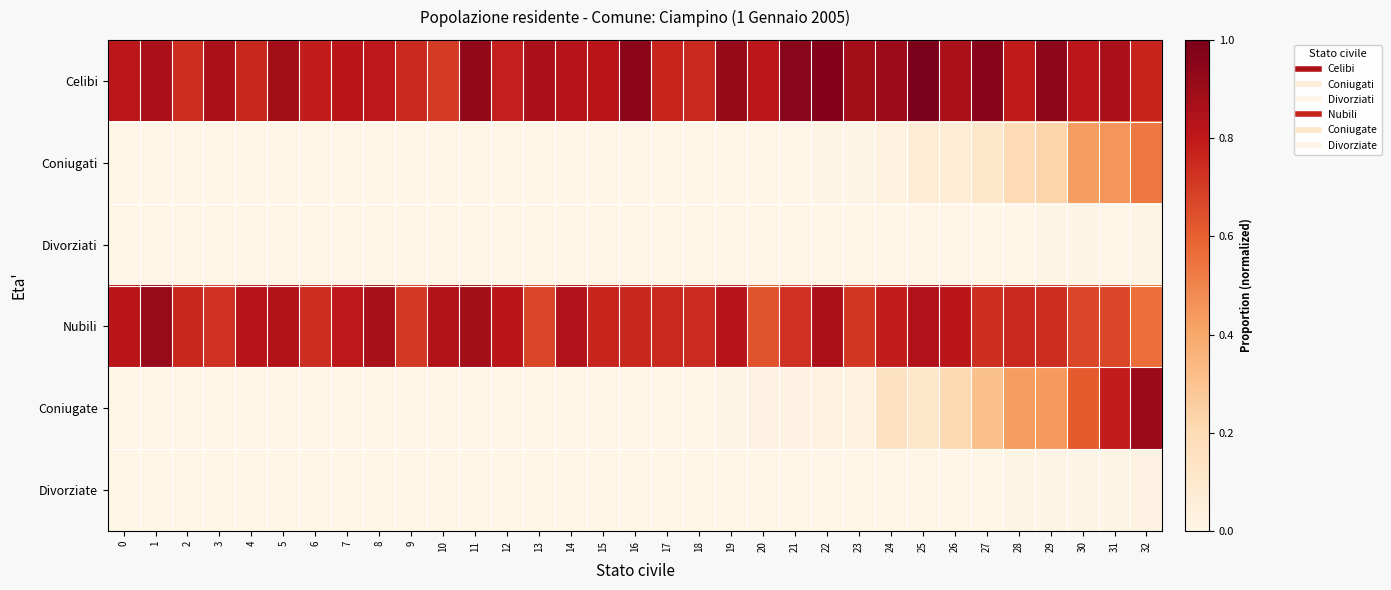

Which series has the widest spread of values?

Coniugate